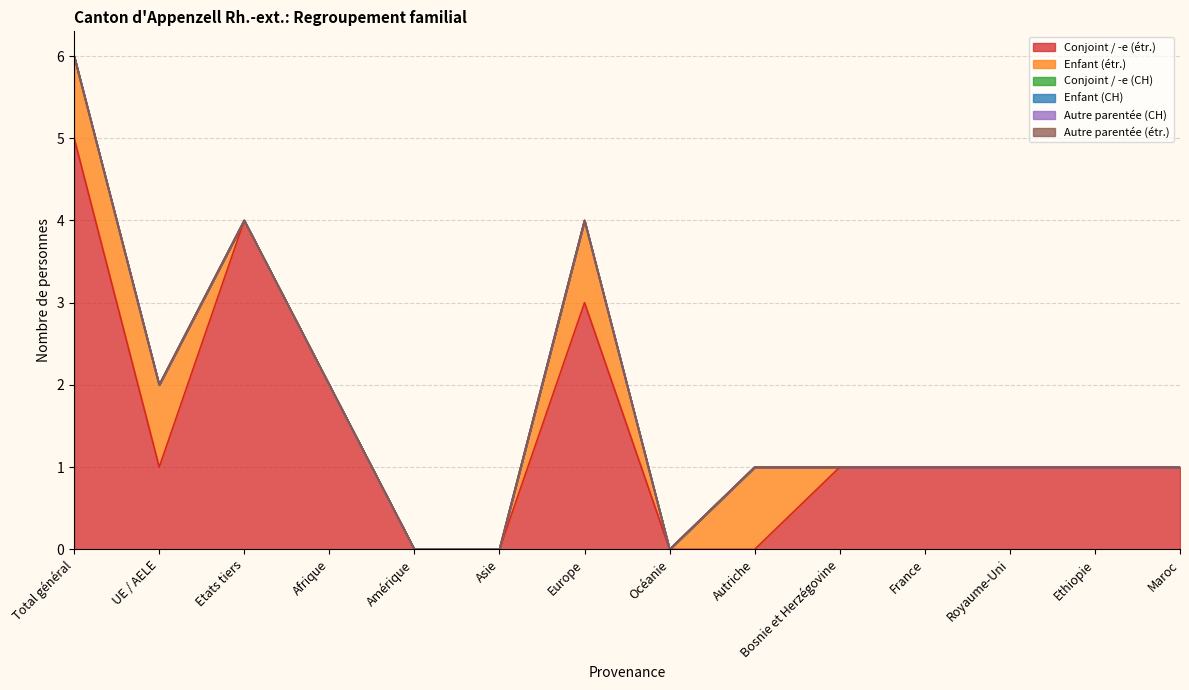

Count the Enfant (étr.) values in the range 0 to 1.

14